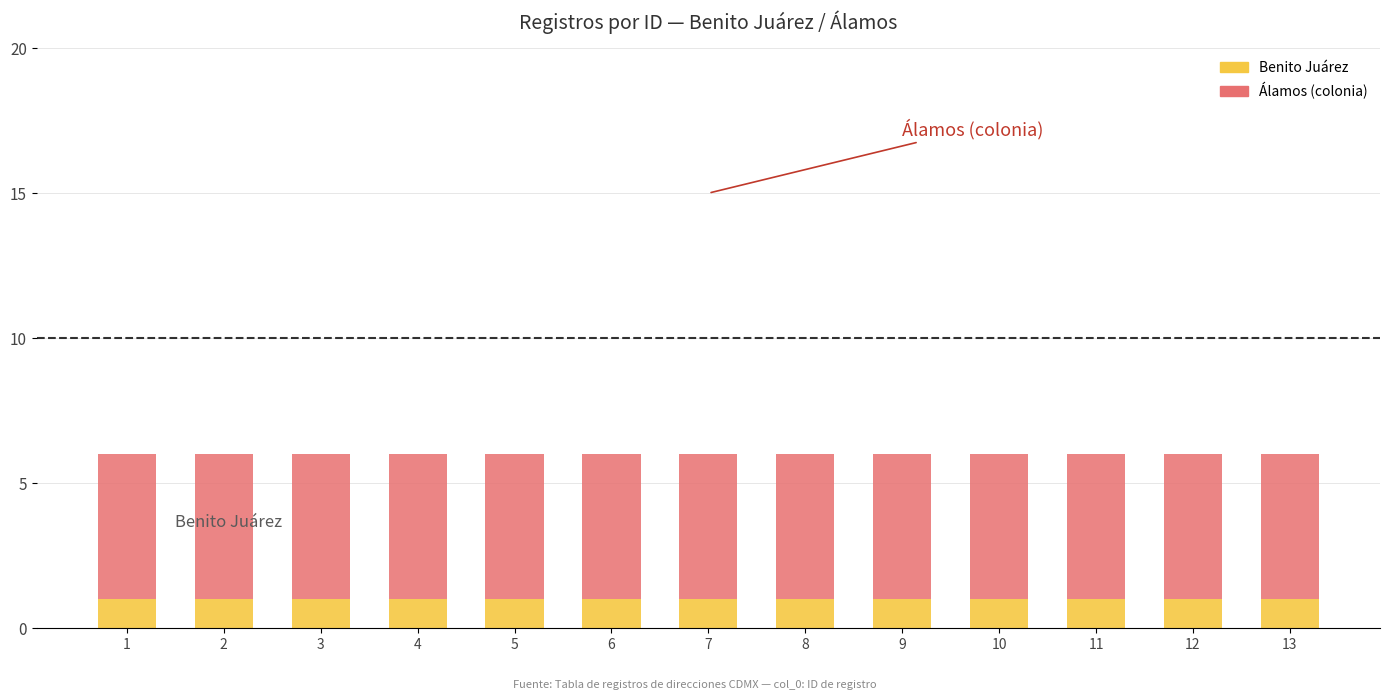

Is it true that Benito Juárez equals 1 at 7?

True